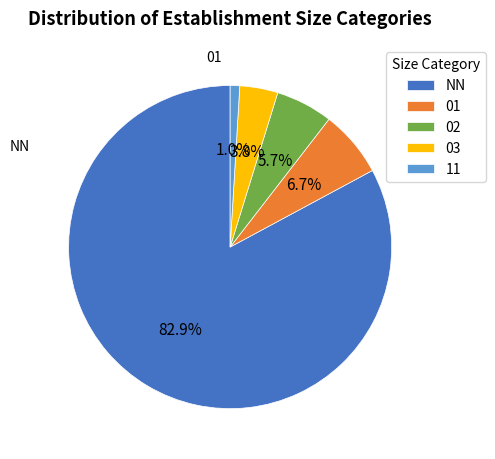

What is the largest slice in the pie chart?

NN